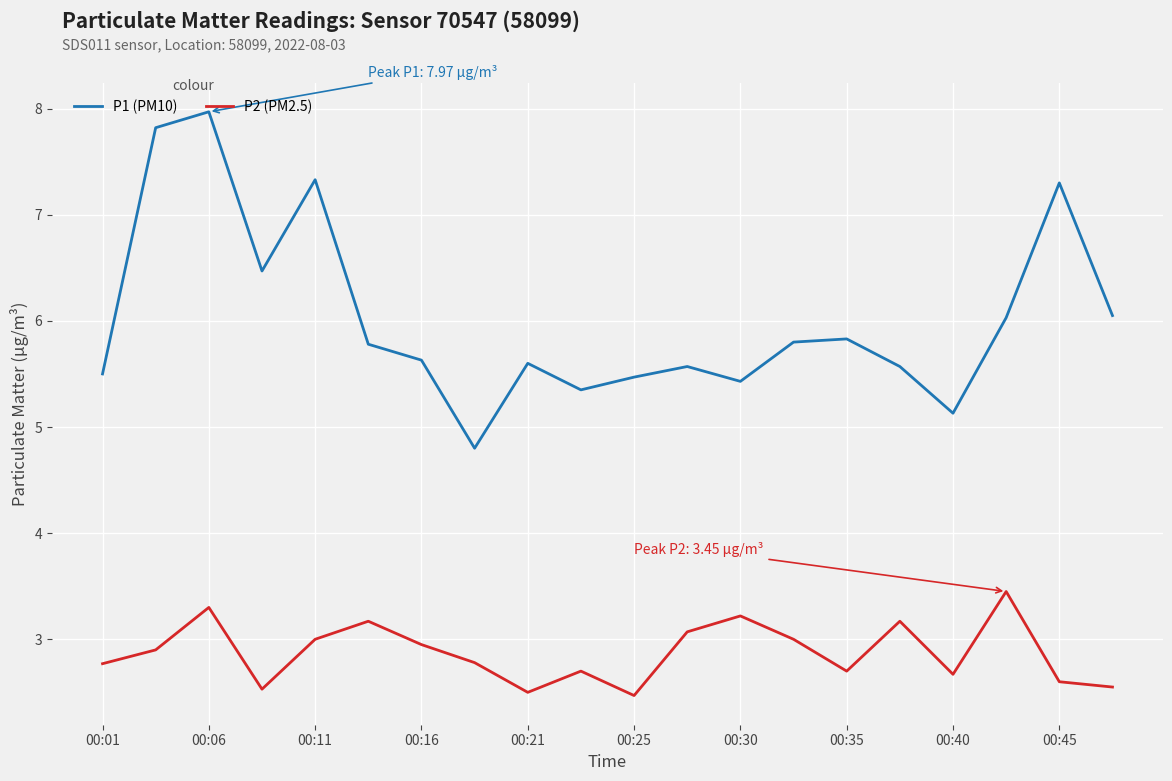

What are all the series names shown in the legend?

P1 (PM10), P2 (PM2.5)